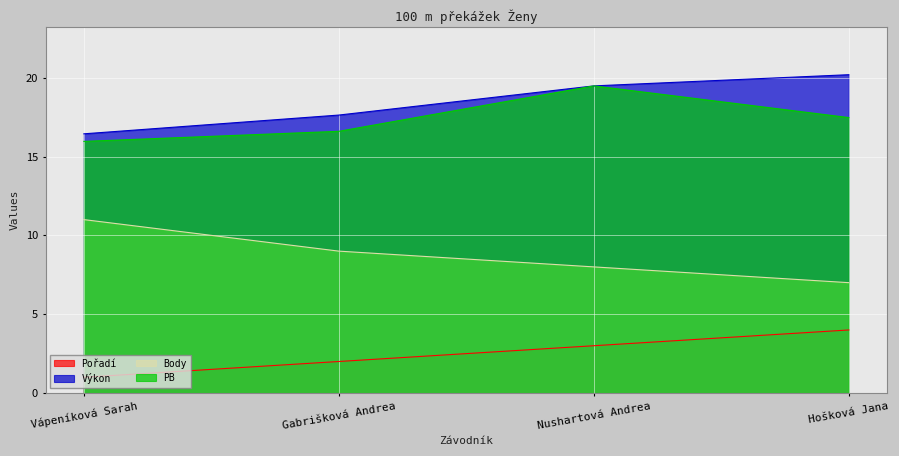

Reading left to right, transcribe all the data shown in this chart.

Pořadí: Vápeníková Sarah=1.0	Gabrišková Andrea=2.0	Nushartová Andrea=3.0	Hošková Jana=4.0
Výkon: Vápeníková Sarah=16.4	Gabrišková Andrea=17.6	Nushartová Andrea=19.5	Hošková Jana=20.2
Body: Vápeníková Sarah=11.0	Gabrišková Andrea=9.0	Nushartová Andrea=8.0	Hošková Jana=7.0
PB: Vápeníková Sarah=16.0	Gabrišková Andrea=16.6	Nushartová Andrea=19.5	Hošková Jana=17.5